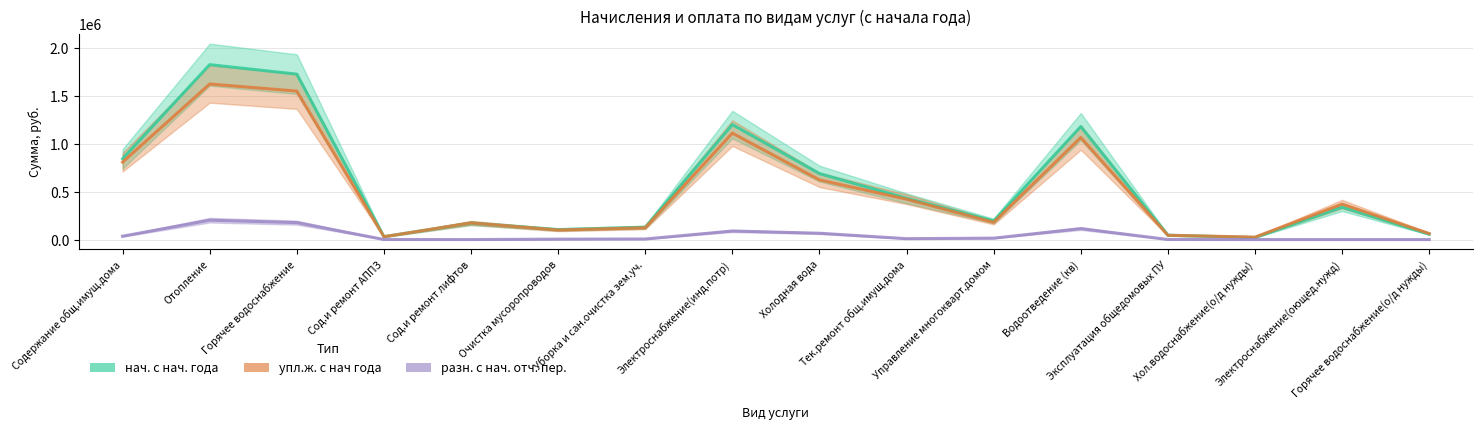

What is the sum of all нач. с нач. года values?

9008507.9